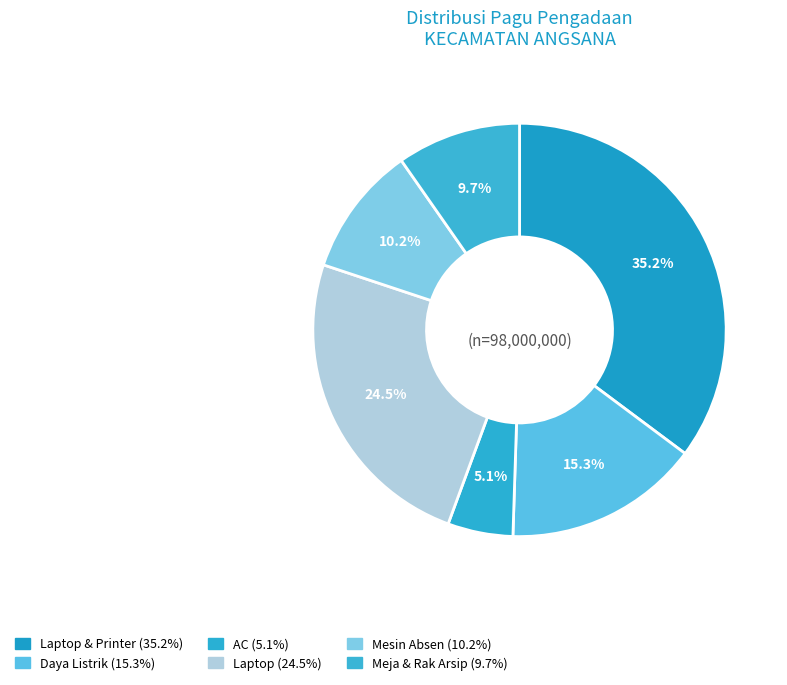

Count the number of slices in the pie.

6